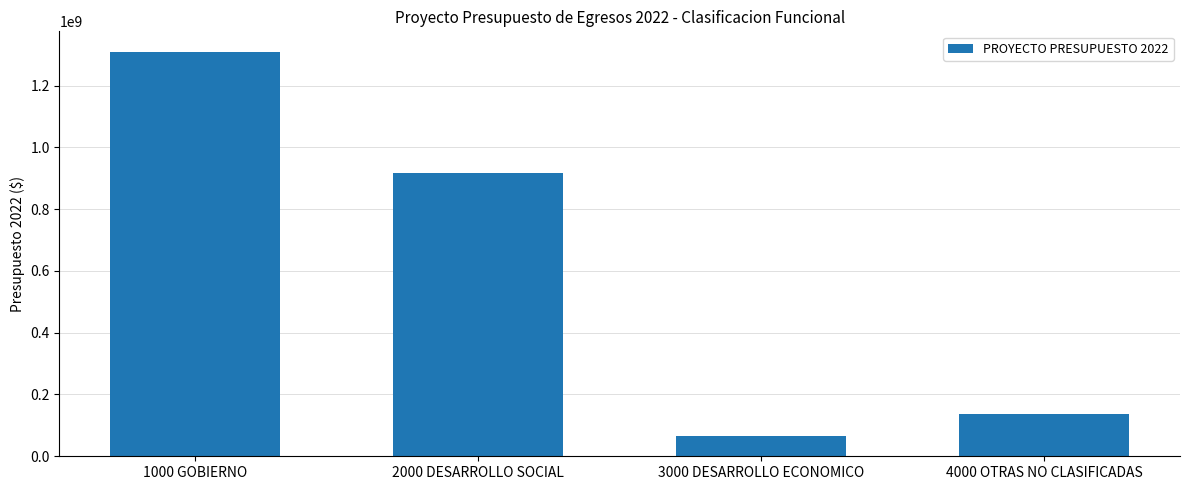

Is it true that the value at 3000 DESARROLLO ECONOMICO is 66808000.4?

True